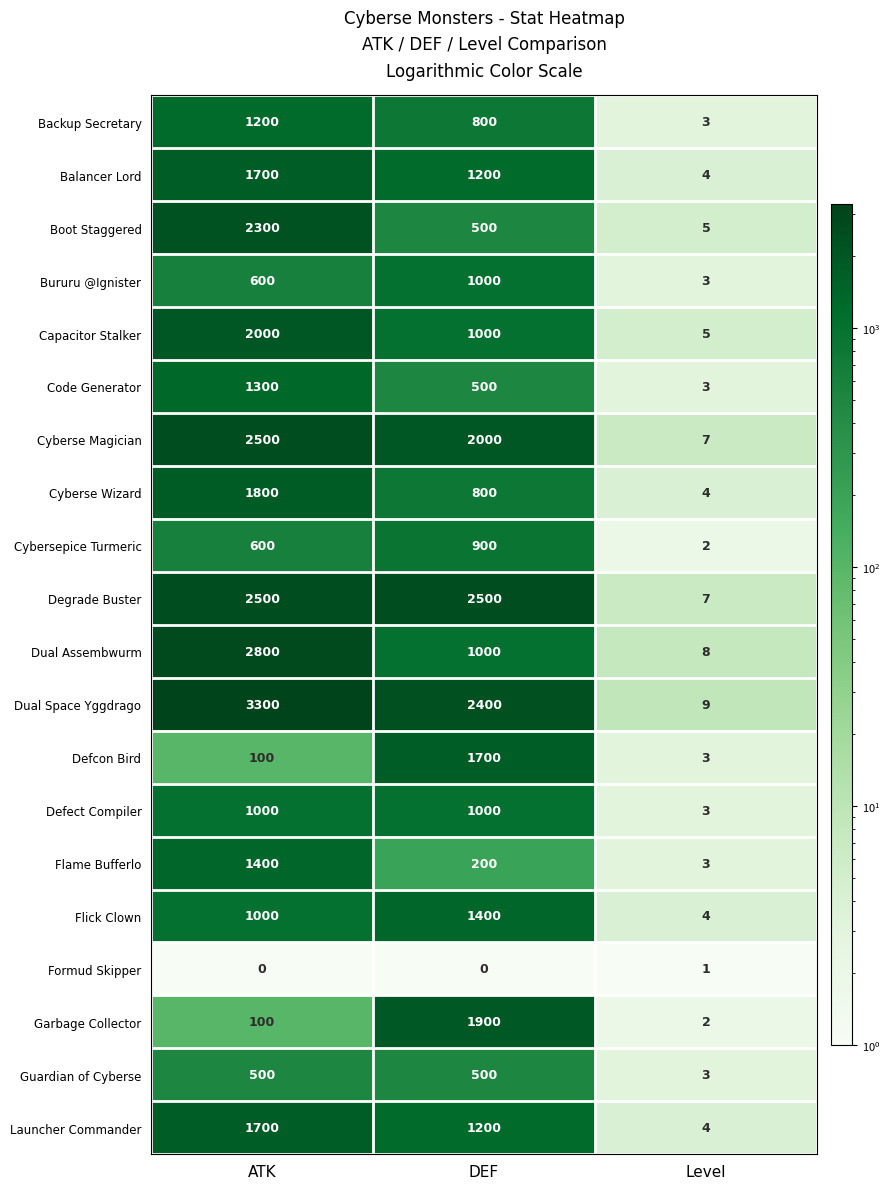

At how many categories does at least one series exceed 1181?

2